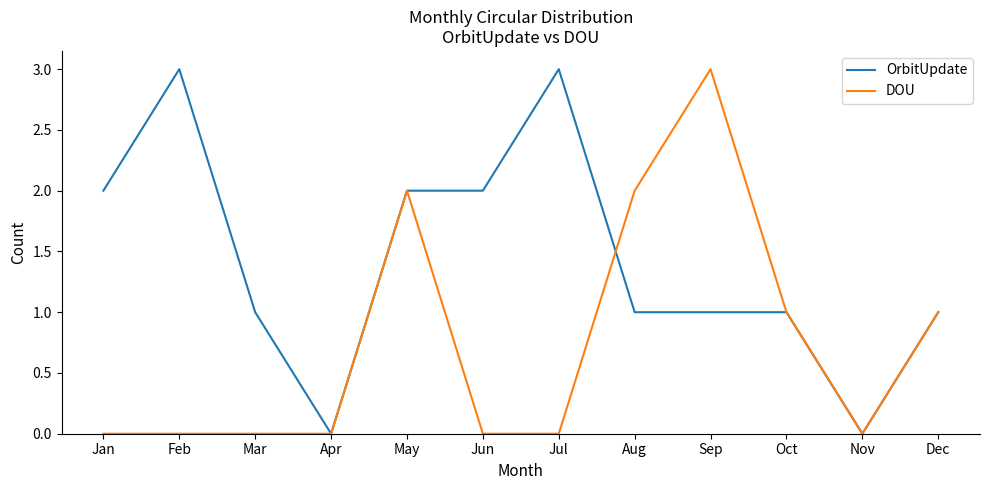

Which series has the largest total across all categories?

OrbitUpdate